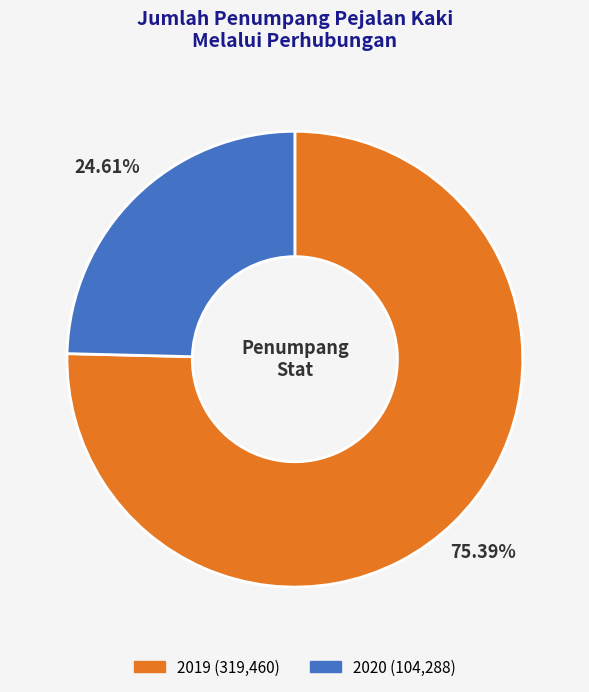

To the nearest percent, what is the average slice percentage?

50%